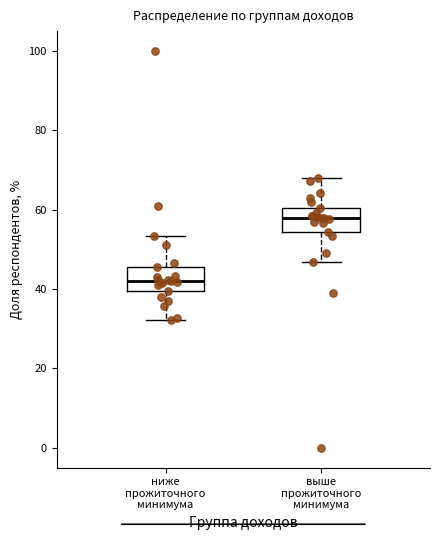

Where does the upper whisker of the box for выше прожиточного минимума end on the y-axis? The values are not printed on the chart, so give them approximately, as read against the axis.

68